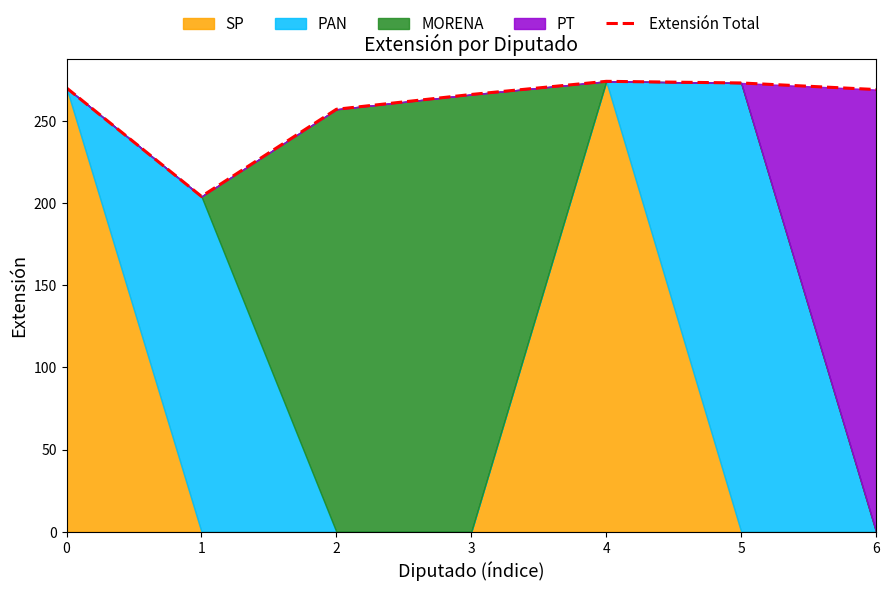

Reading left to right, what are all the values shown in this chart?

0=270	1=204	2=257	3=266	4=274	5=273	6=269